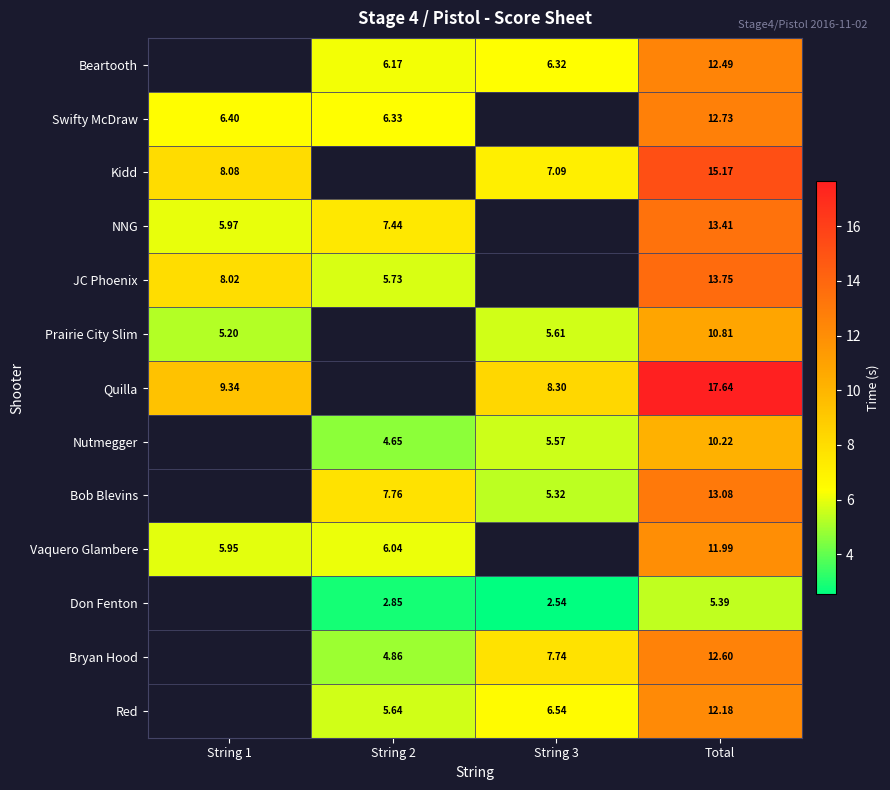

Is the value of Vaquero Glambere at Total greater than the value of Prairie City Slim at String 1?

Yes